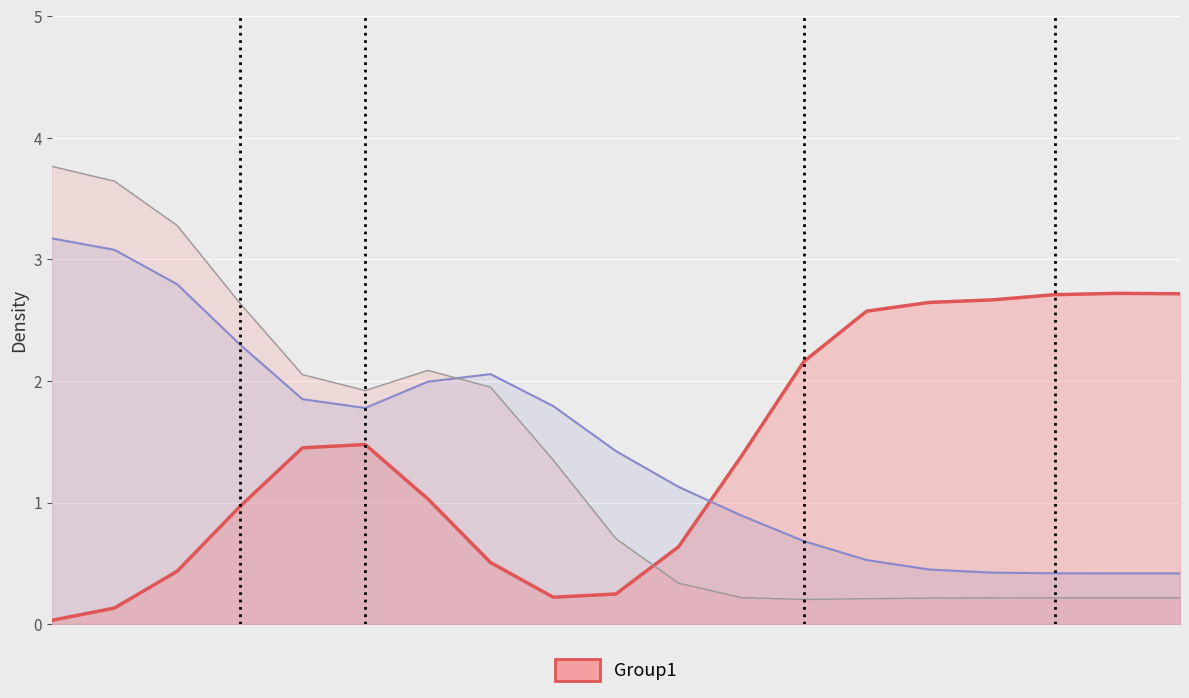

Reading left to right, transcribe all the data shown in this chart.

Залишок (тренд): 0.0	0.1	0.4	1.0	1.4	1.5	1.0	0.5	0.2	0.2	0.6	1.4	2.2	2.6	2.6	2.7	2.7	2.7	2.7
Доп. ціна (тренд): 3.2	3.1	2.8	2.3	1.8	1.8	2.0	2.1	1.8	1.4	1.1	0.9	0.7	0.5	0.4	0.4	0.4	0.4	0.4
Ціна (тренд): 3.8	3.6	3.3	2.6	2.1	1.9	2.1	1.9	1.3	0.7	0.3	0.2	0.2	0.2	0.2	0.2	0.2	0.2	0.2